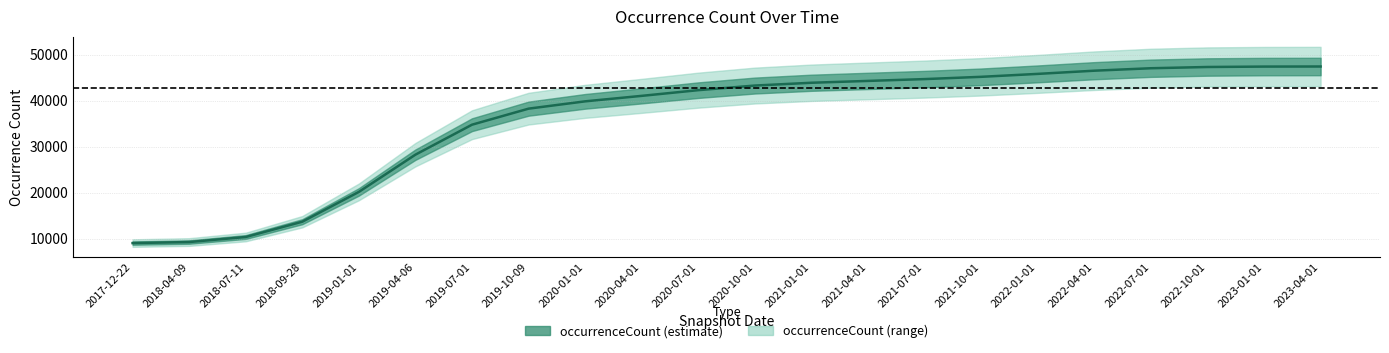

Rank the categories by value from highest to lowest.

2023-04-01, 2023-01-01, 2022-10-01, 2022-07-01, 2022-04-01, 2022-01-01, 2021-10-01, 2021-07-01, 2021-04-01, 2021-01-01, 2020-10-01, 2020-07-01, 2020-04-01, 2020-01-01, 2019-10-09, 2019-07-01, 2019-04-06, 2019-01-01, 2018-09-28, 2018-07-11, 2018-04-09, 2017-12-22